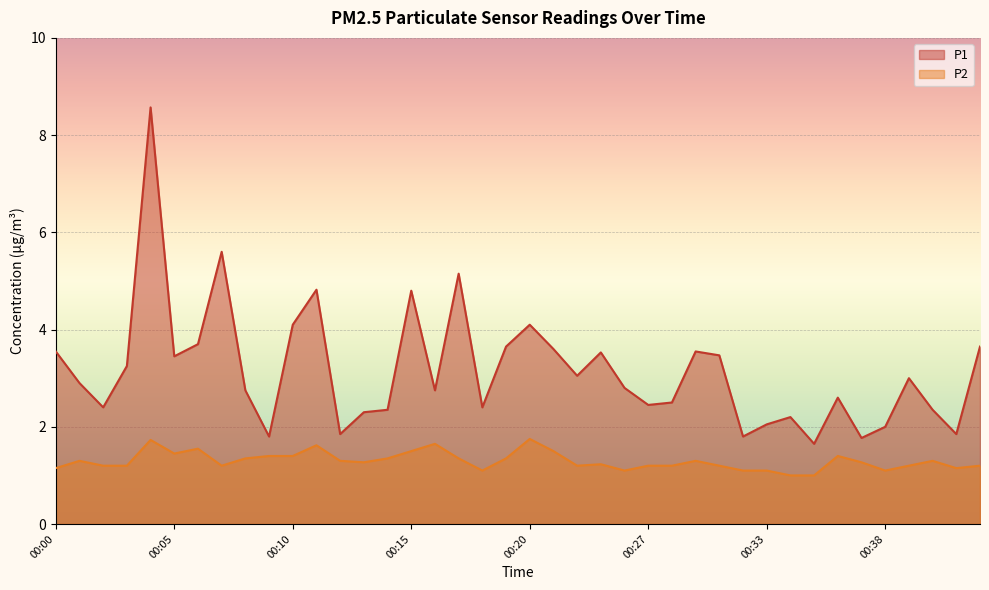

Count the P2 values in the range 1 to 2.

40